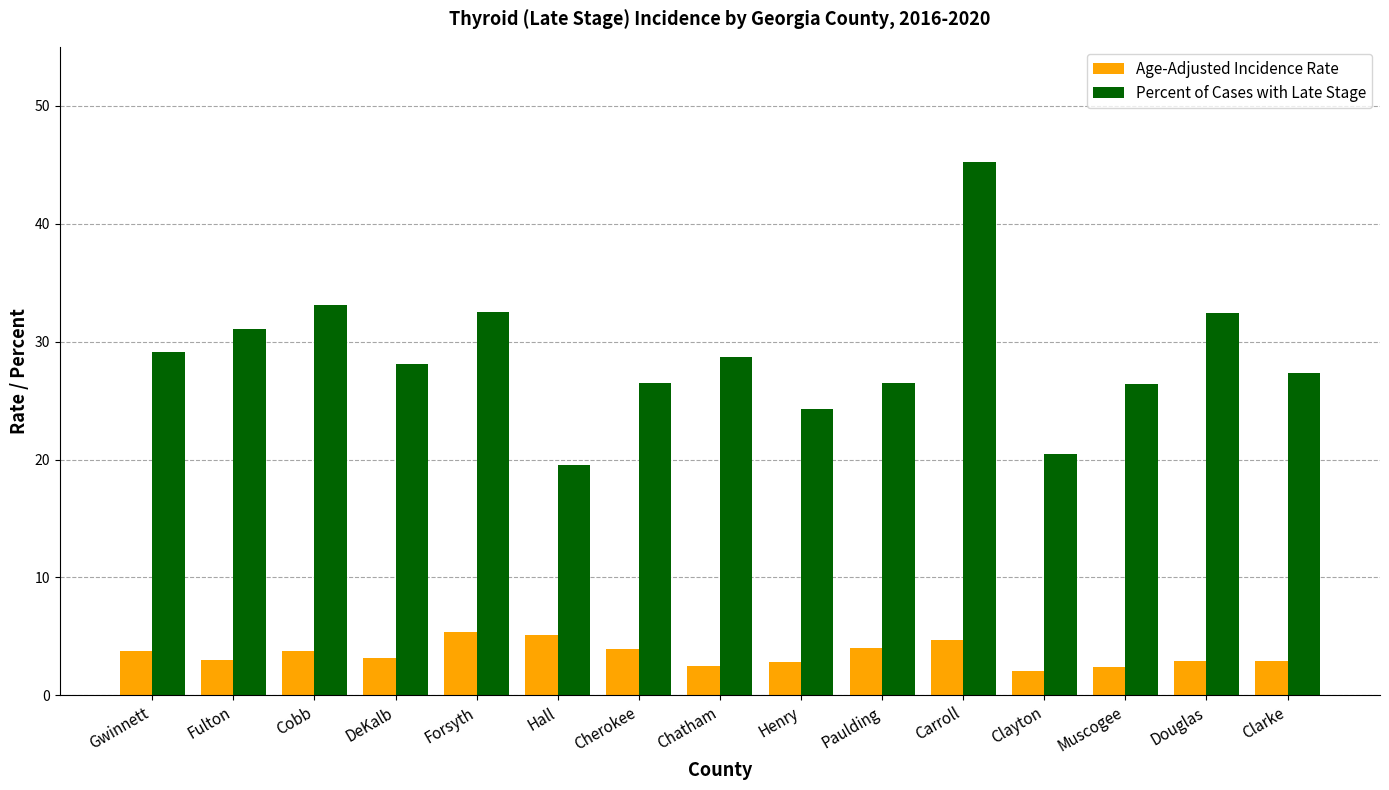

What is the difference between the maximum and second lowest values in the Age-Adjusted Incidence Rate series?

3.0